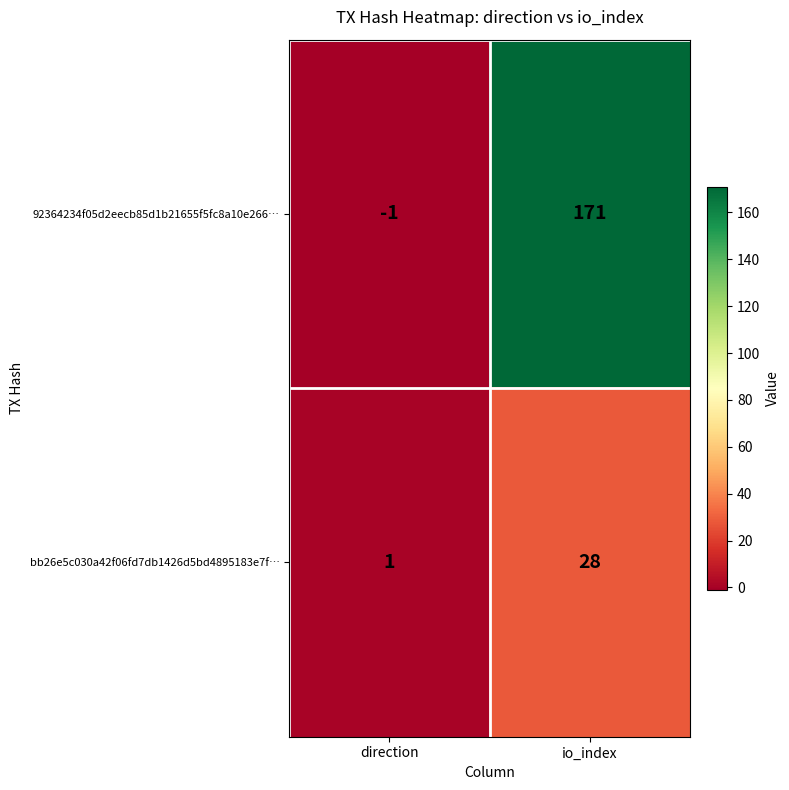

What is the difference between the bb26e5c030a42f06fd7db1426d5bd4895183e7f… values at direction and io_index?

27